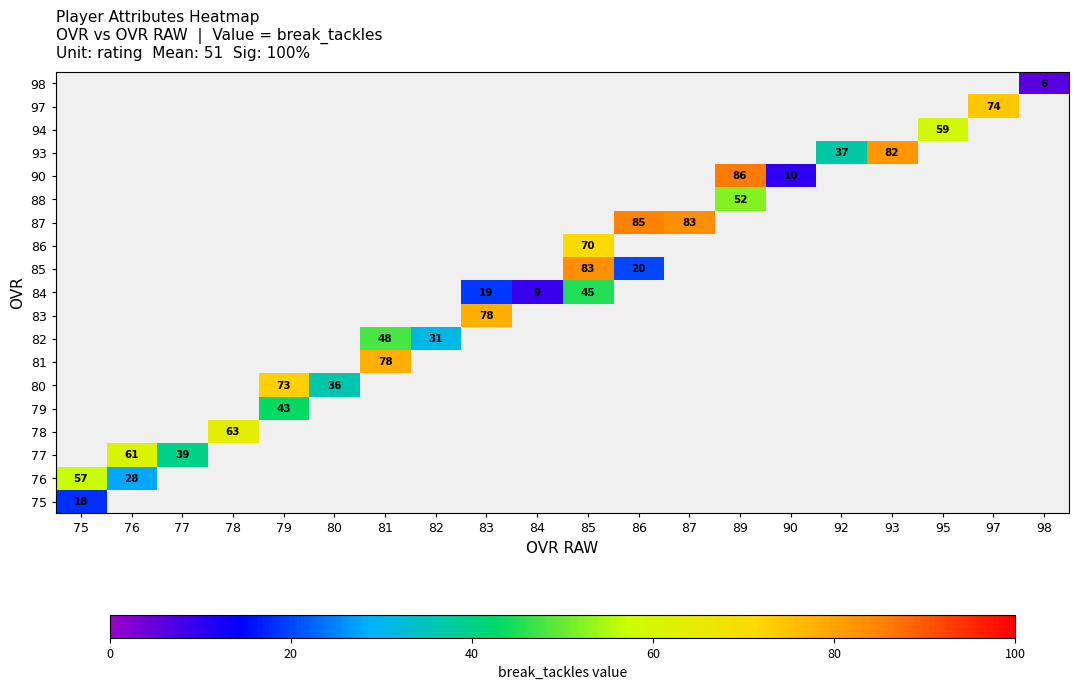

What is the minimum value shown in the chart?

6.0